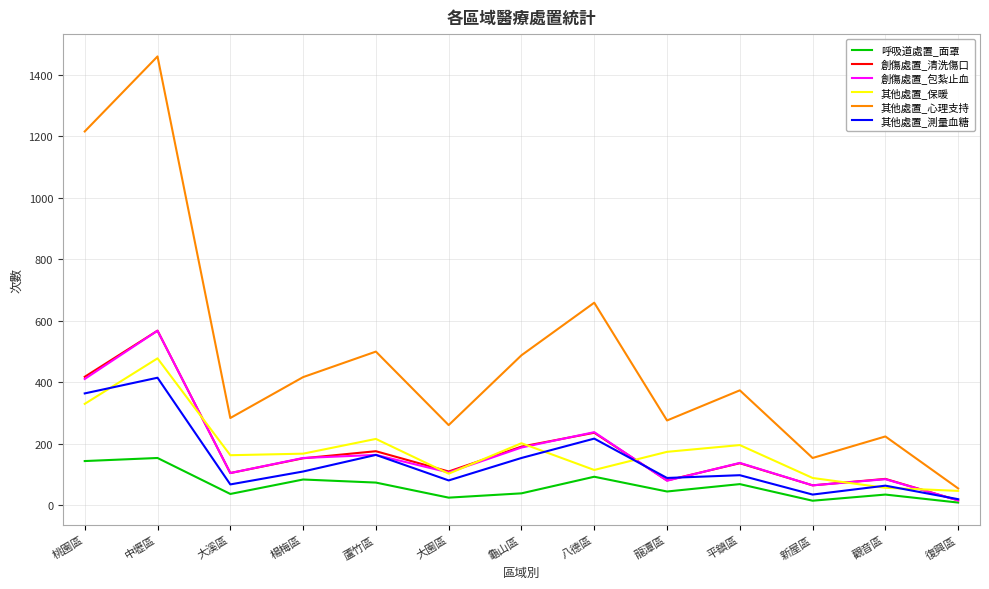

True or false: 創傷處置_包紮止血 has a value of 105 at 大溪區.

True